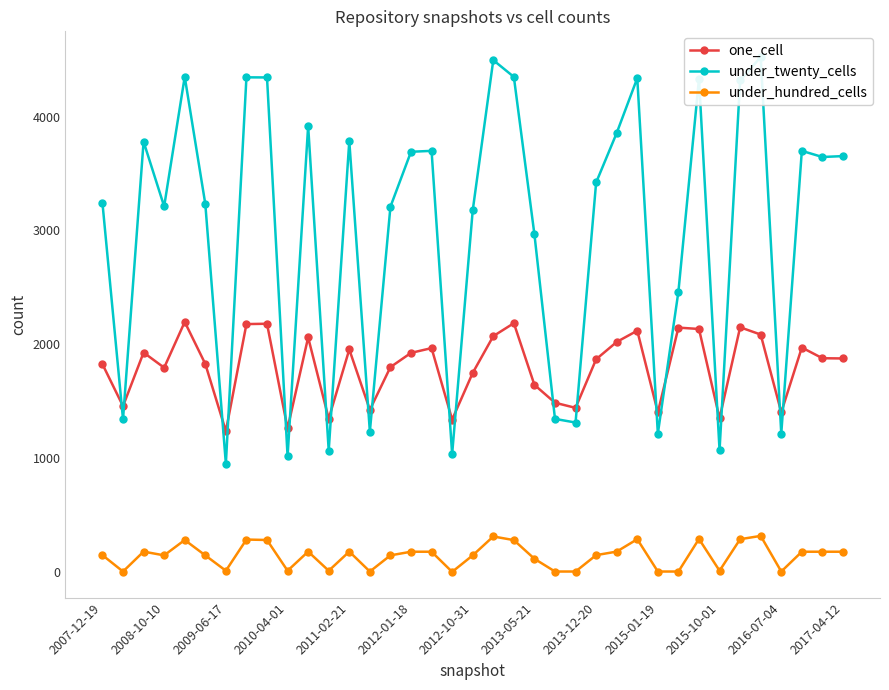

True or false: under_hundred_cells and one_cell intersect in this chart.

False